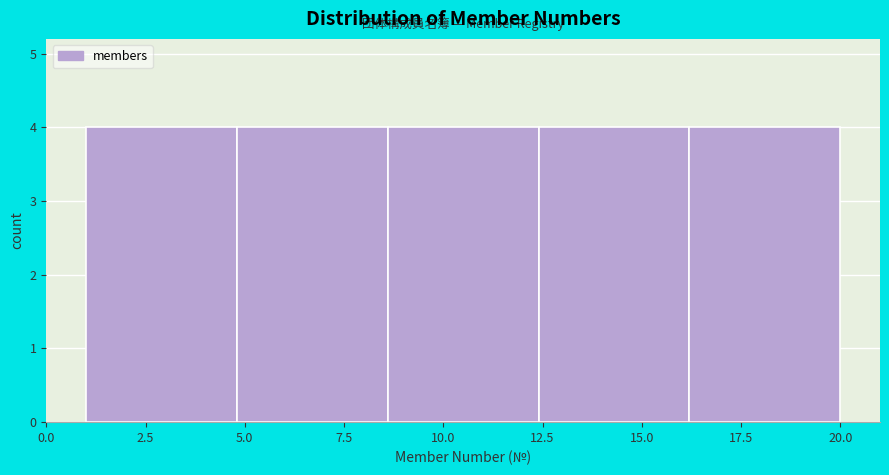

Reading left to right, transcribe this chart: for each bar, give the range it covers on the x-axis and its height. Neither the bar edges nor the heights are printed on the chart, so give them approximately, as read against the axes.

1.0 to 4.8: 4
4.8 to 8.6: 4
8.6 to 12.4: 4
12.4 to 16.2: 4
16.2 to 20.0: 4